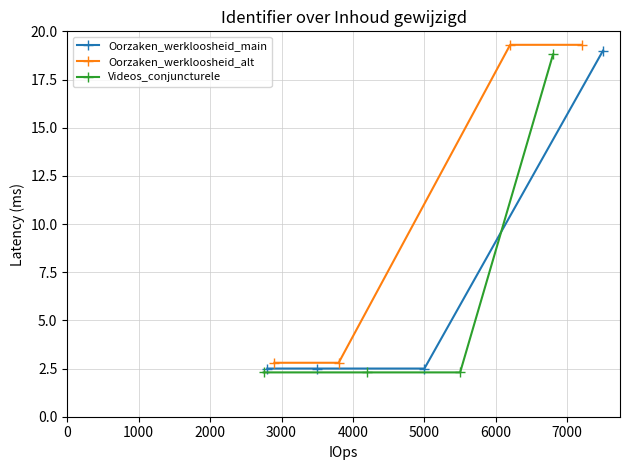

At how many categories does at least one series exceed 14?

2